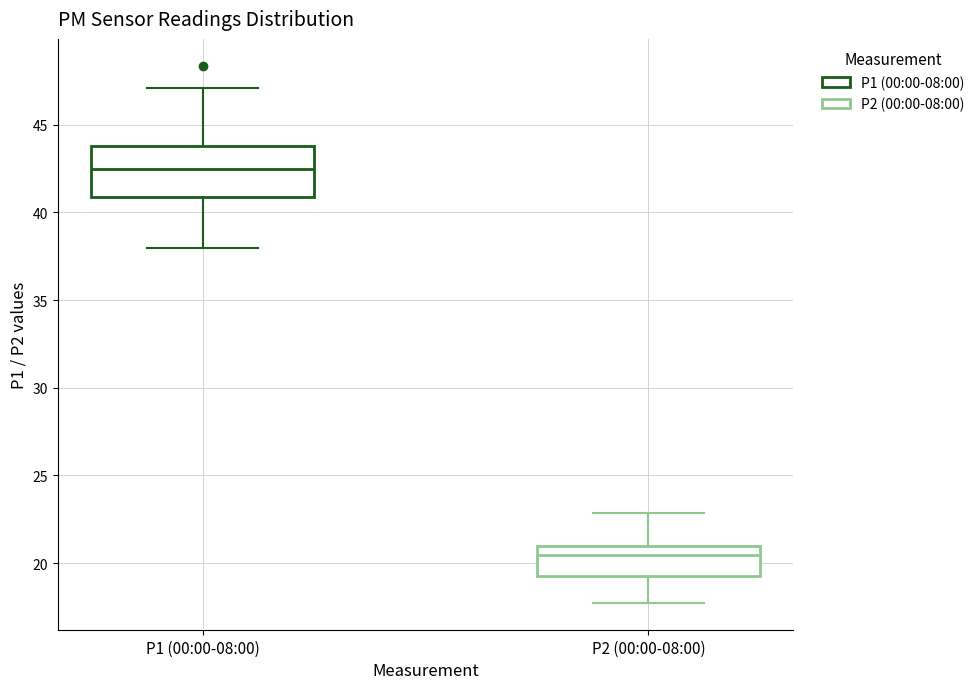

Comparing the boxes themselves (not the whiskers), which one is the tallest?

P1 (00:00-08:00)